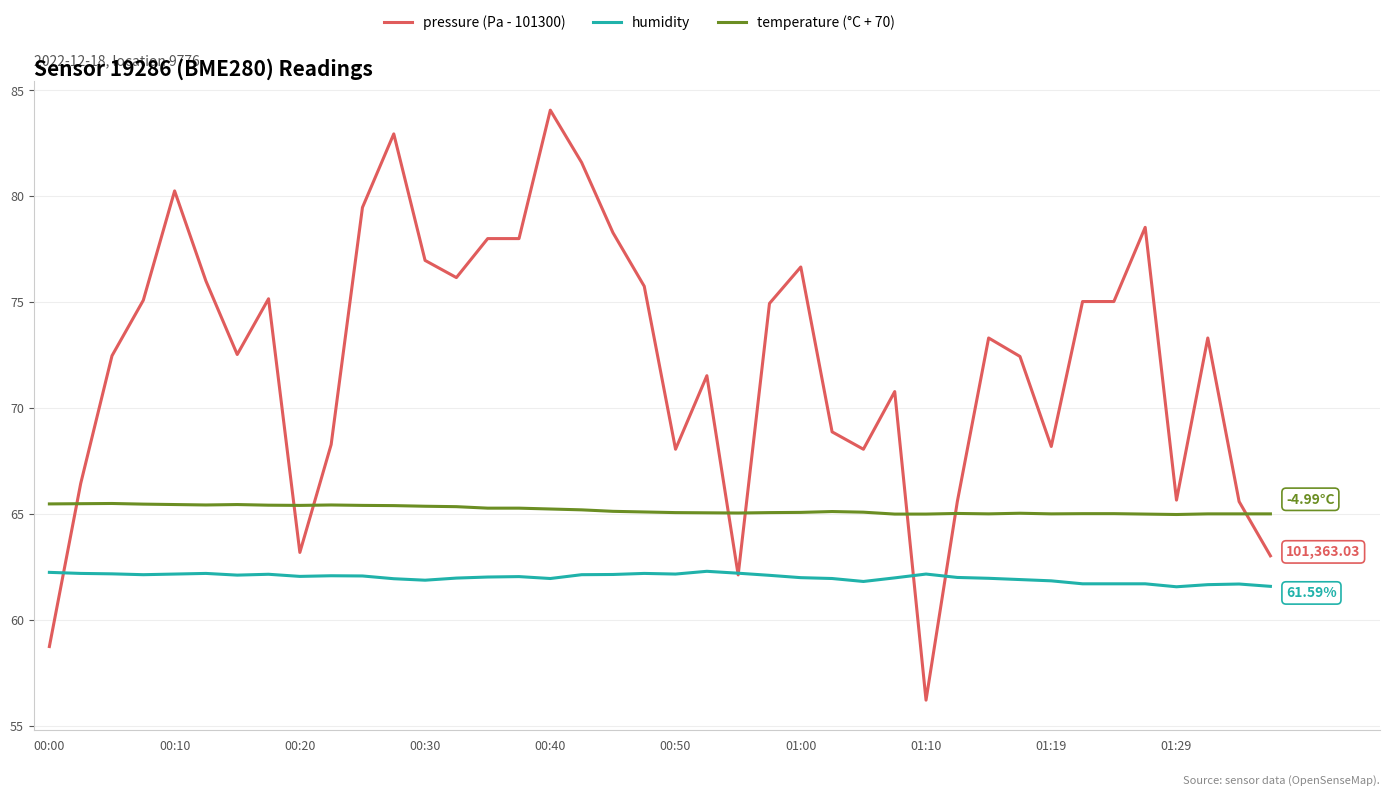

Which series has the widest spread of values?

pressure (Pa - 101300)